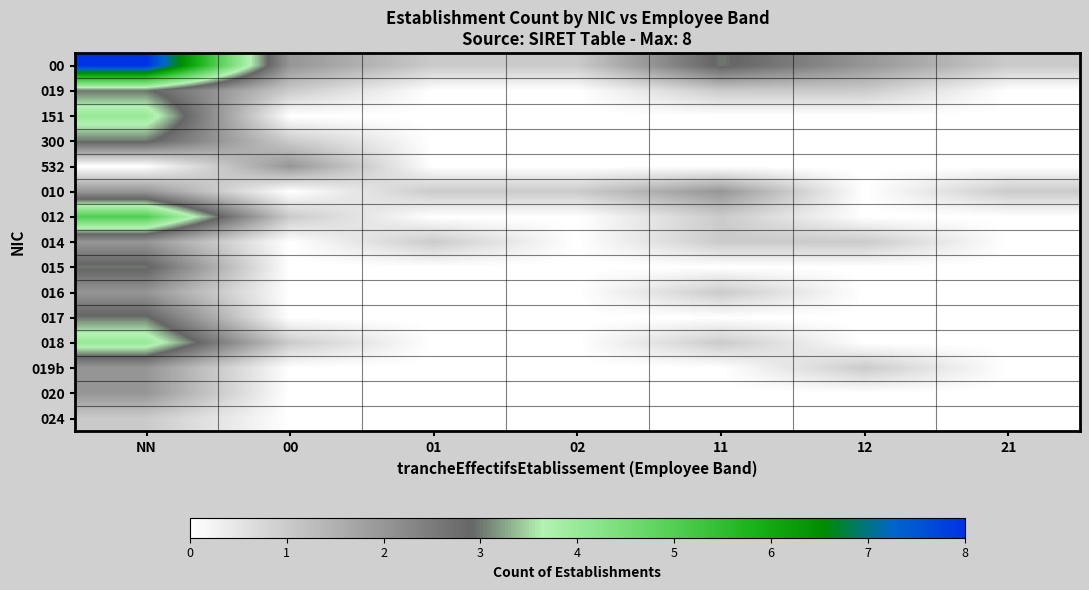

Count the number of categories in the chart.

7